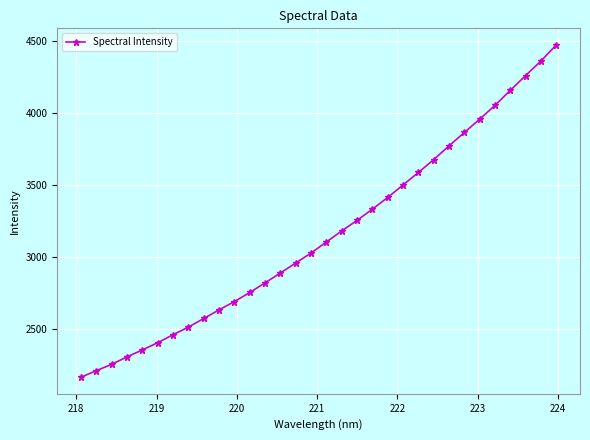

What is the value of the 11th point from the left?

2689.6